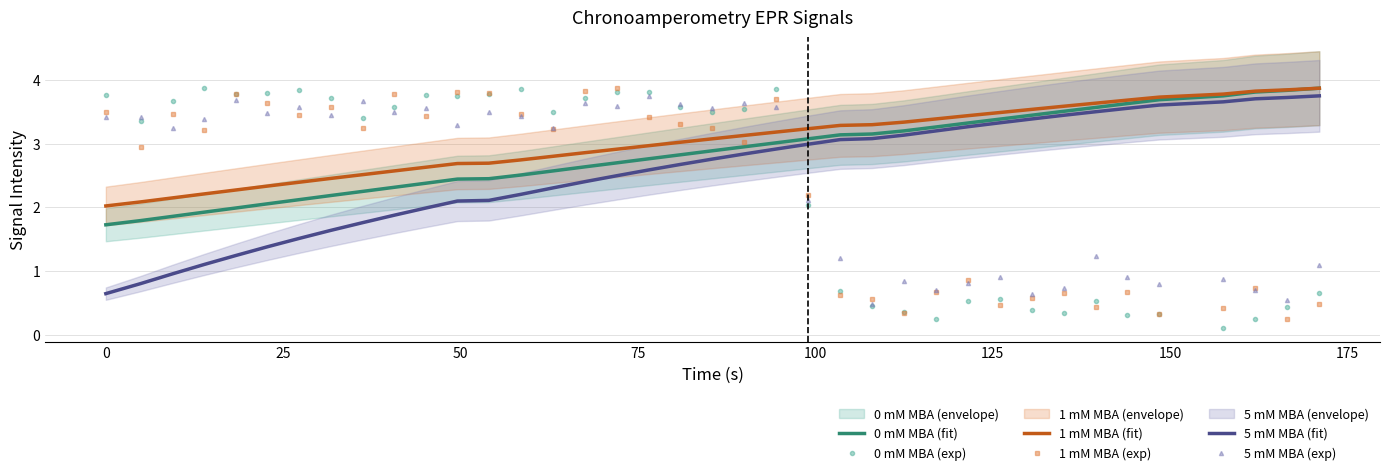

What is the maximum value for 1 mM MBA (exp)?

3.9